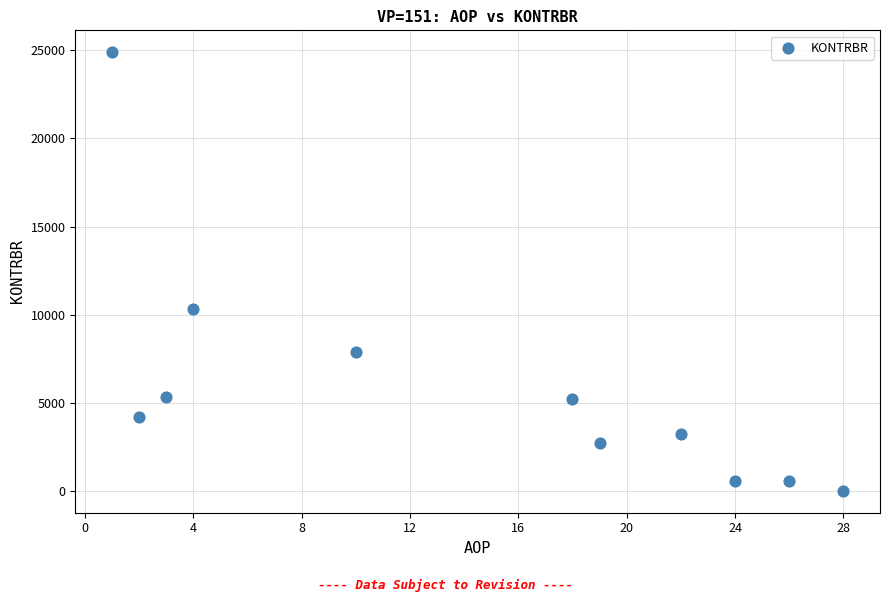

What is the average Y value?

5917.8